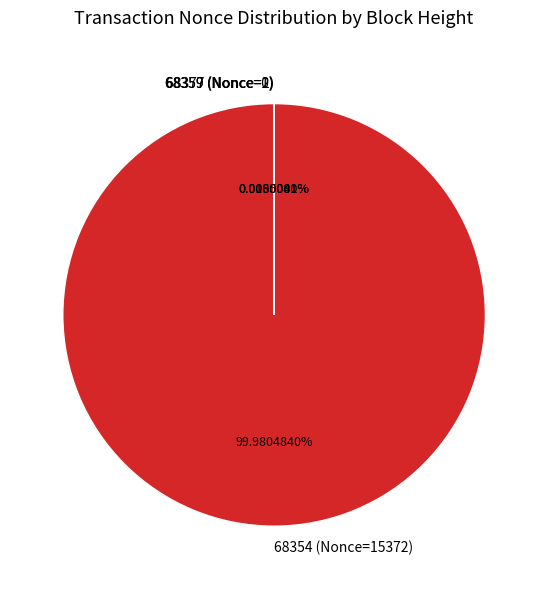

How many segments does this pie chart have?

4